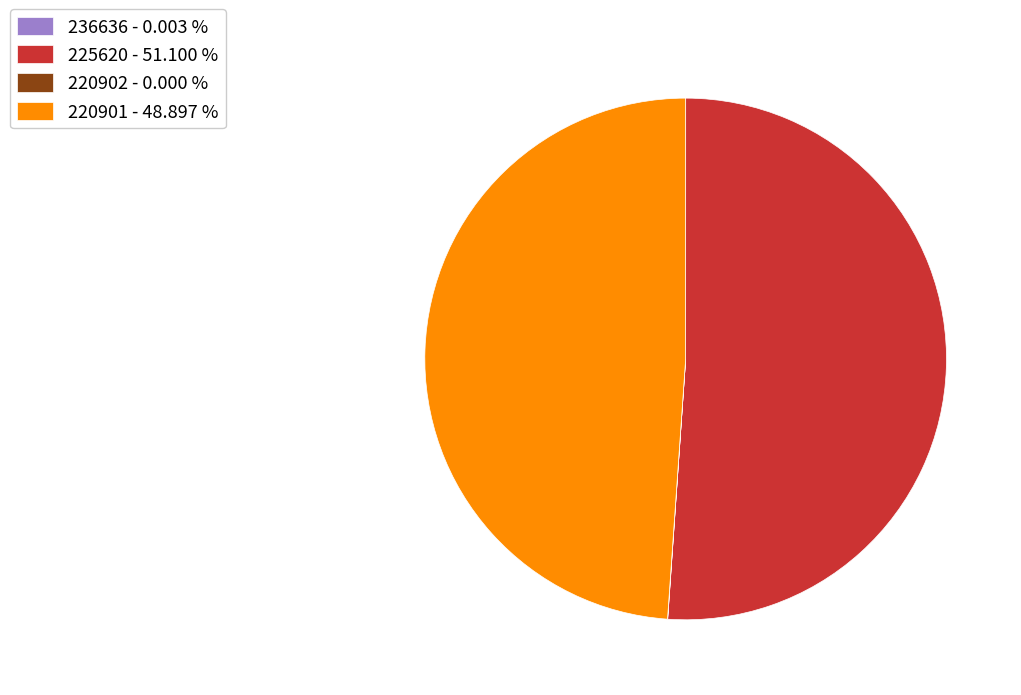

Is the sum of 225620 - 51.100 % and 220901 - 48.897 % greater than half?

Yes